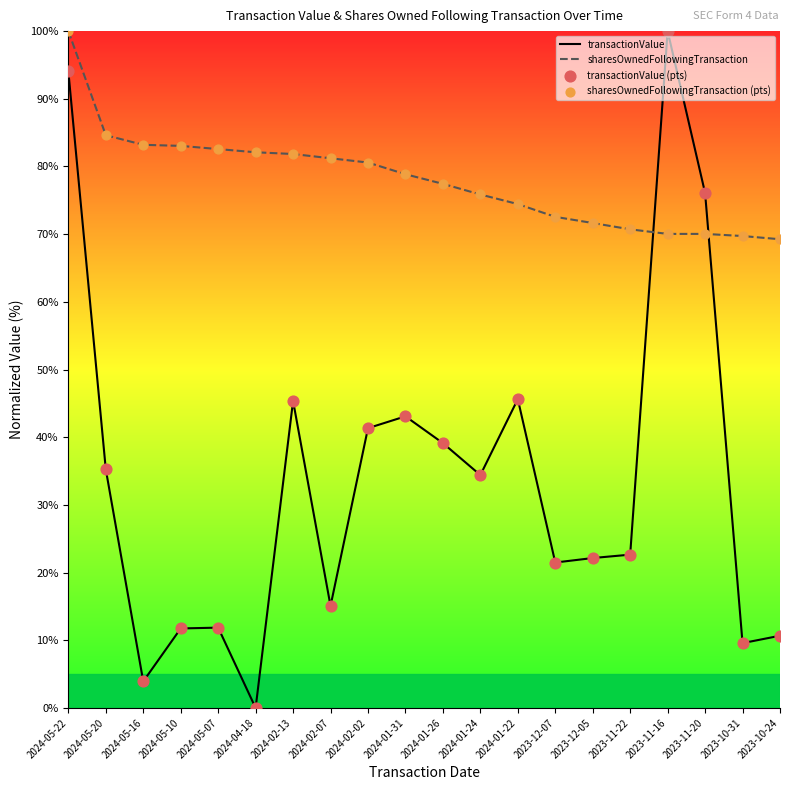

Which series has the largest total across all categories?

sharesOwnedFollowingTransaction